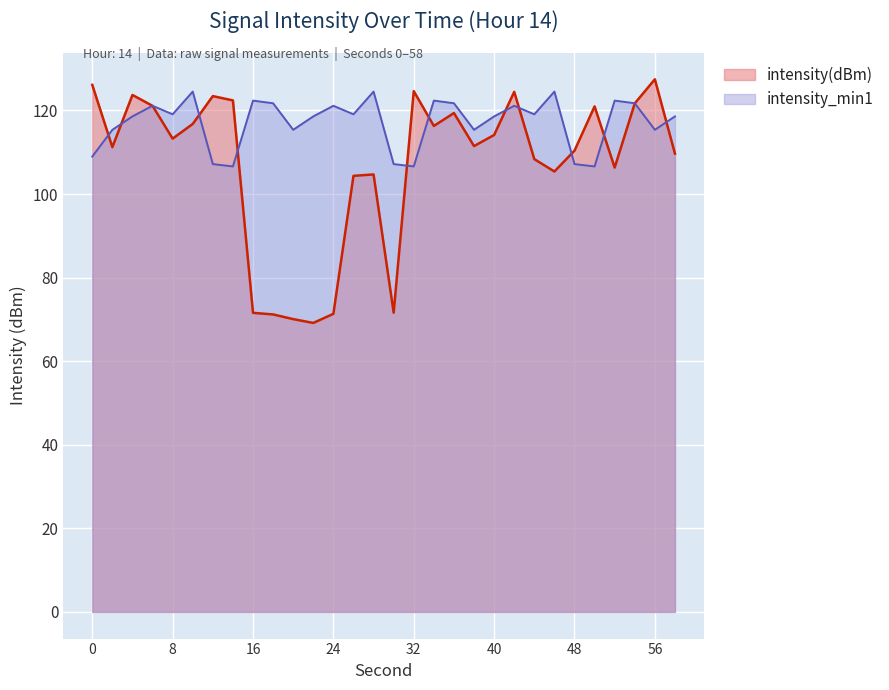

At which label is intensity_min1 closest to 115?

2